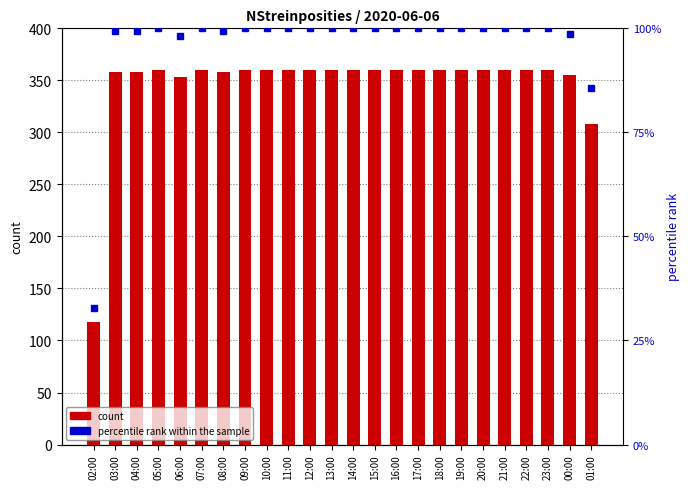

At which category is the sum across all series the highest?

05:00